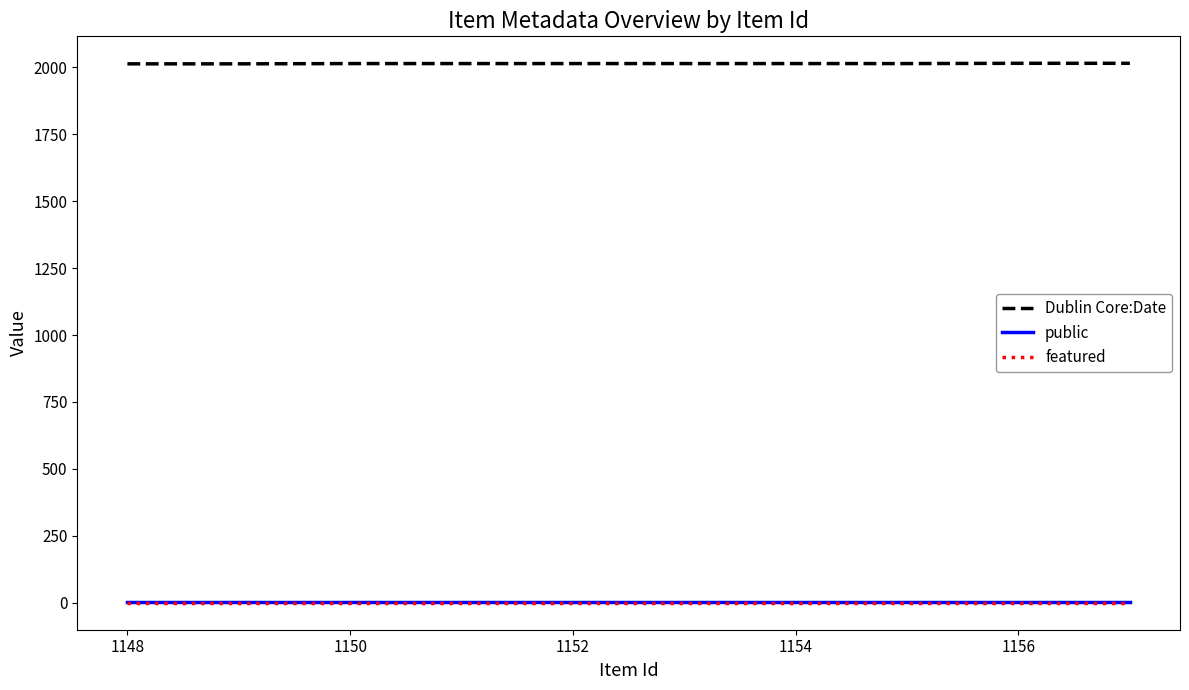

What is the maximum value shown in the chart?

2015